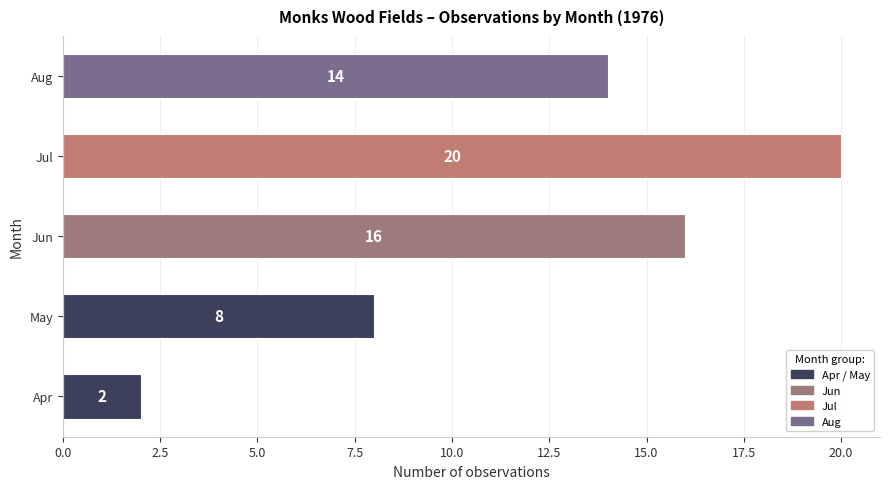

Reading top to bottom, extract all data points from this chart.

Aug=14	Jul=20	Jun=16	May=8	Apr=2